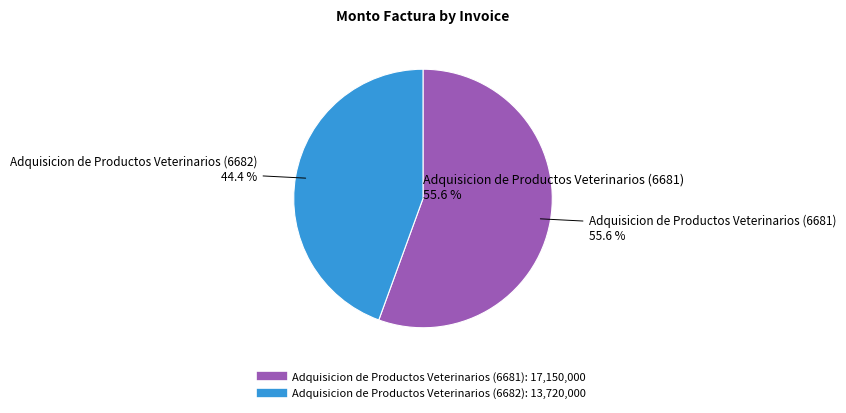

Is it true that Adquisicion de Productos Veterinarios (6681) is 56% of the pie?

True